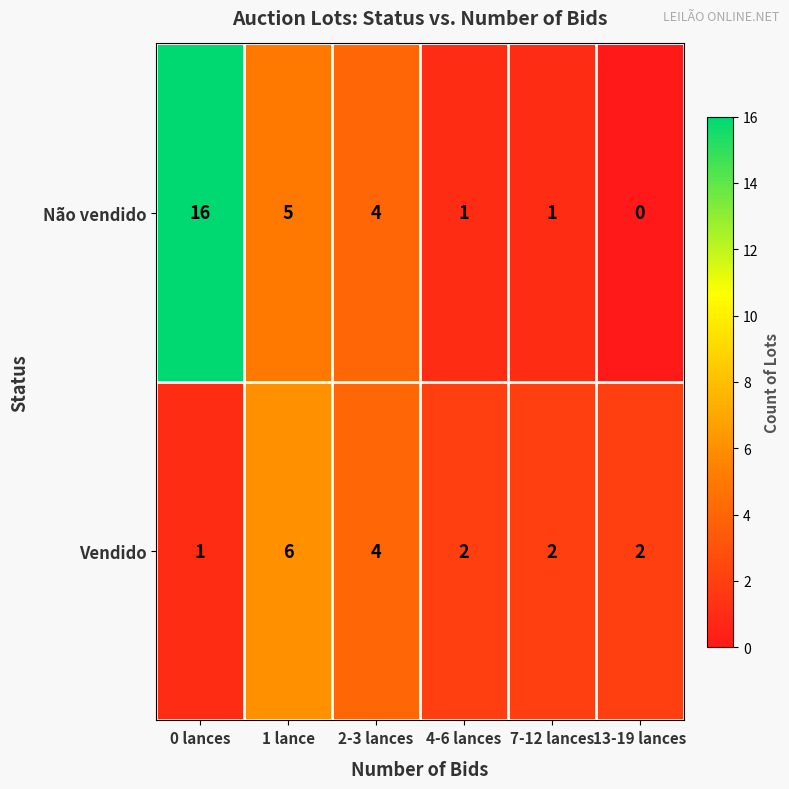

How many data points does each series have?

6